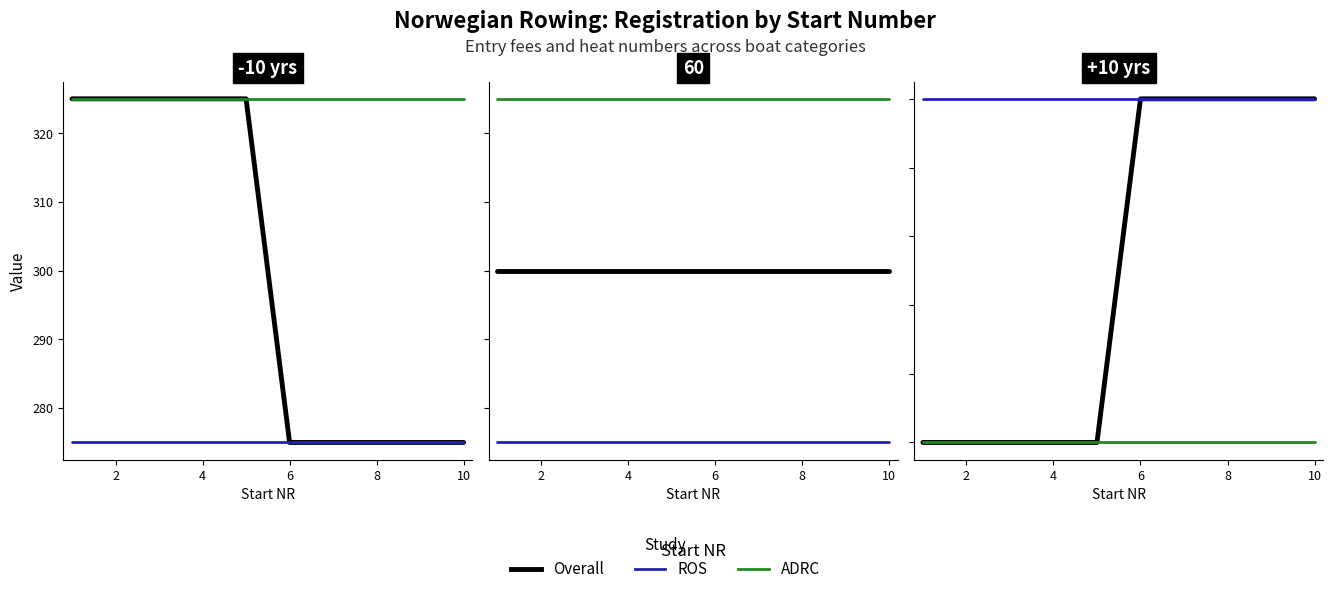

What are all the series names shown in the legend?

Overall, ROS, ADRC